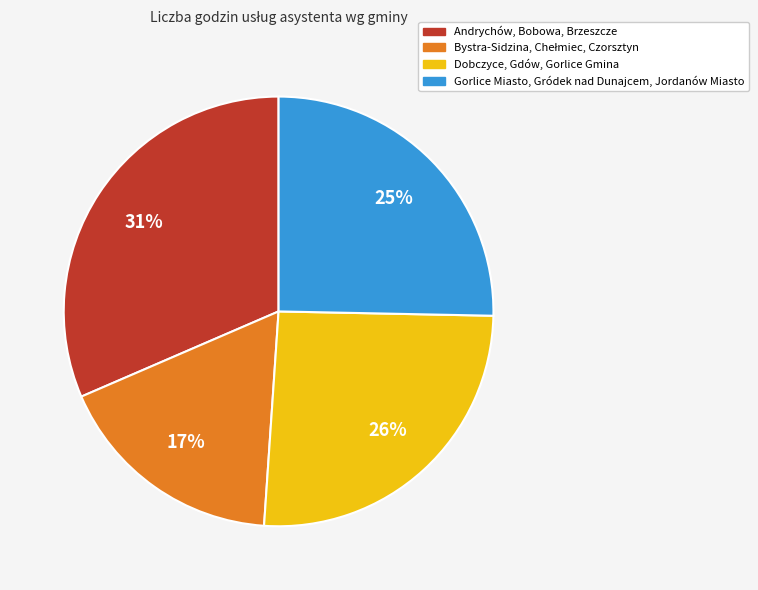

To the nearest percent, what is the average slice percentage?

25%